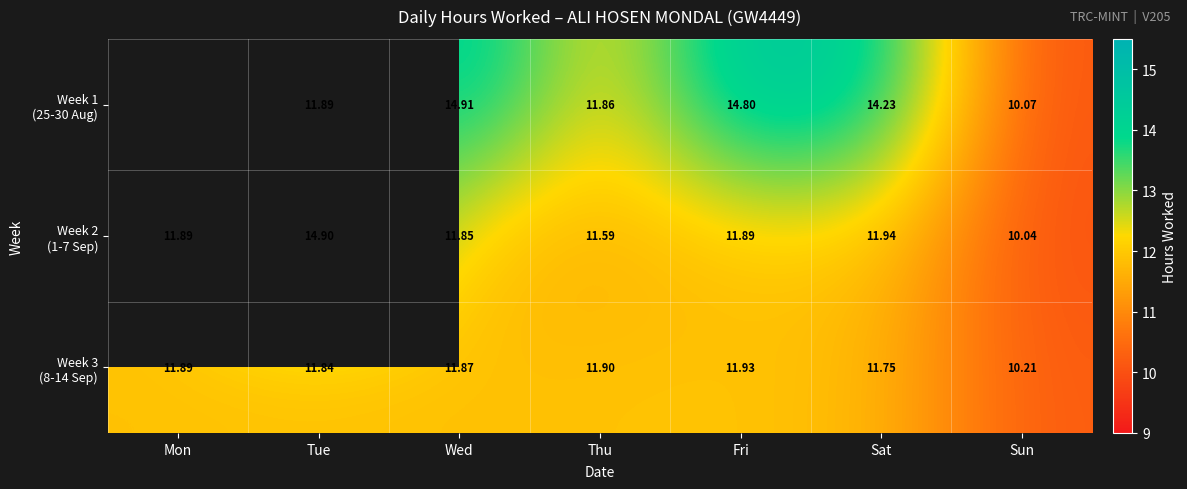

What is the spread (max minus min) of values at Sun?

0.2